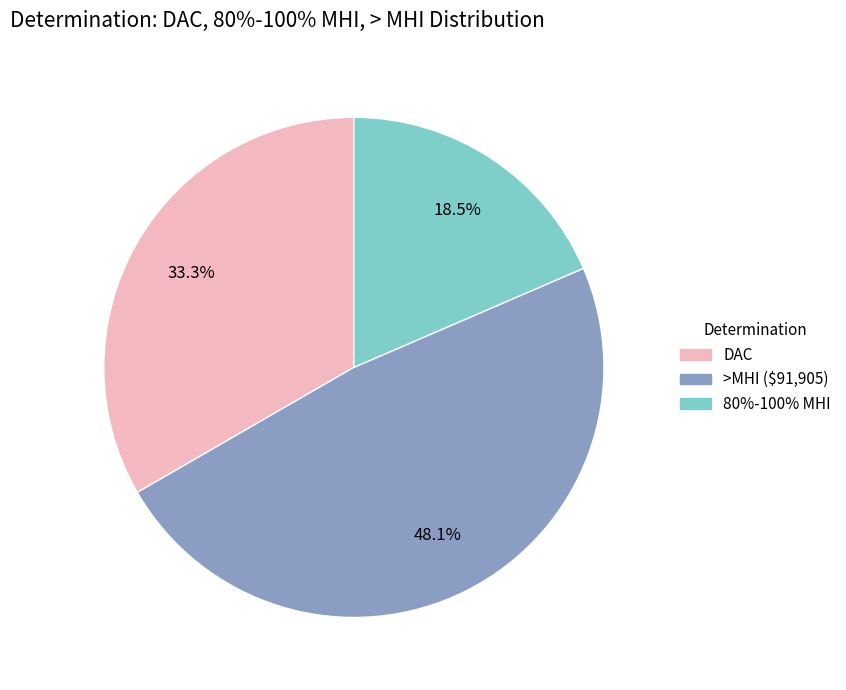

To the nearest percent, what is the average slice percentage?

33%